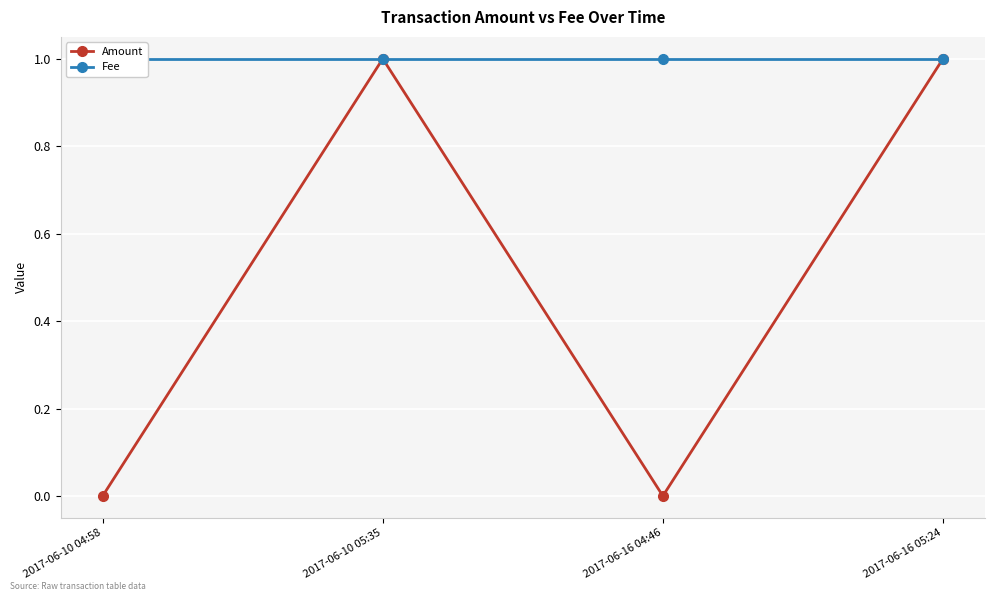

True or false: Fee and Amount intersect in this chart.

False